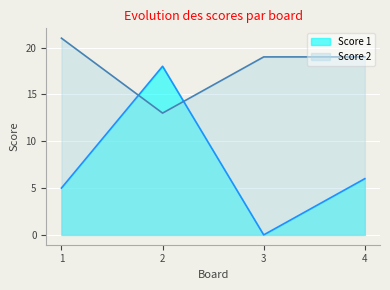

Which category has the highest value across all series?

1